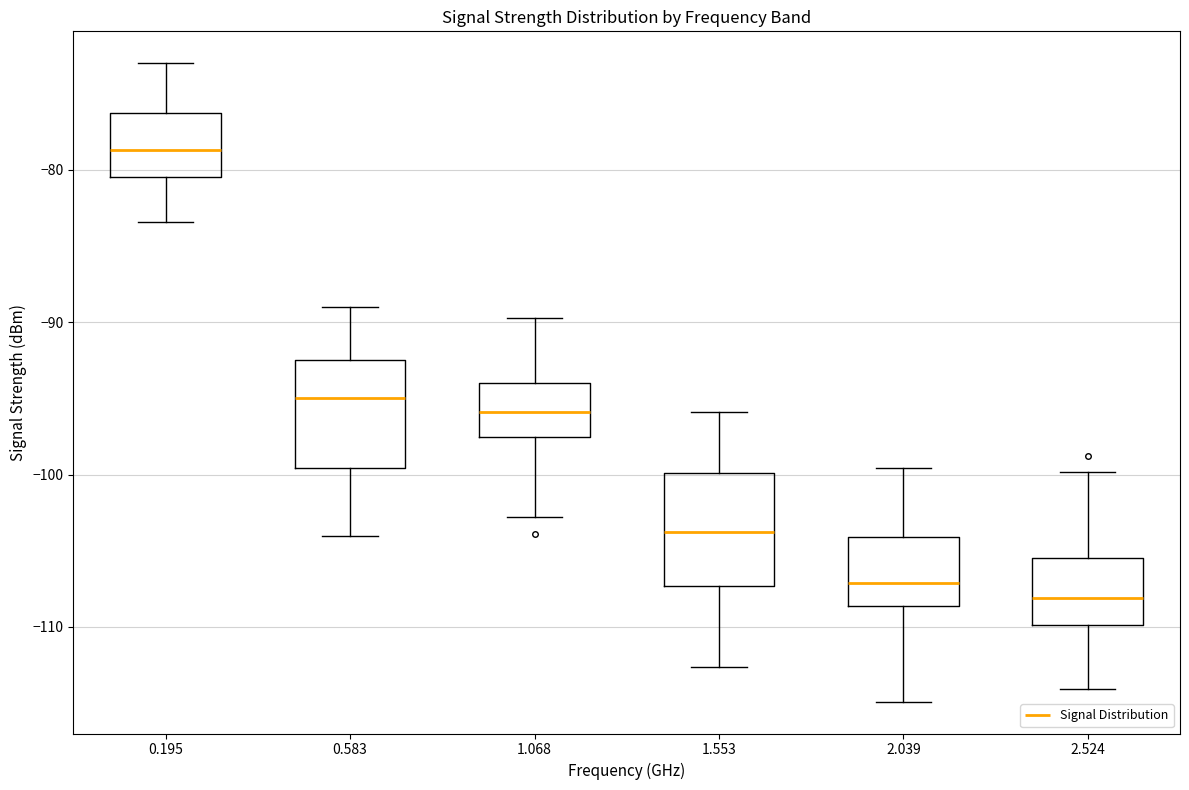

Where does the lower whisker of the box at x = 1.068 end on the y-axis? The values are not printed on the chart, so give them approximately, as read against the axis.

-103